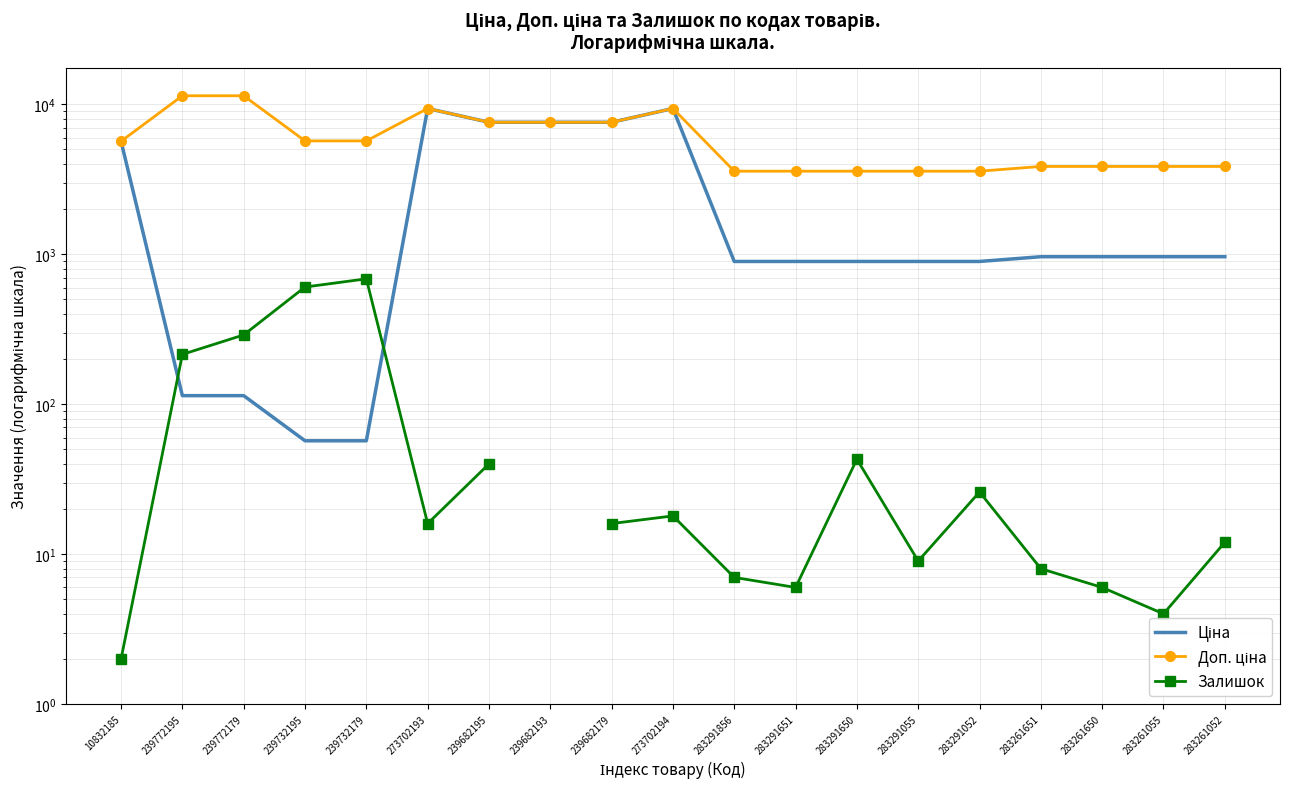

True or false: Залишок has a value of 6.0 at 283261650.

True